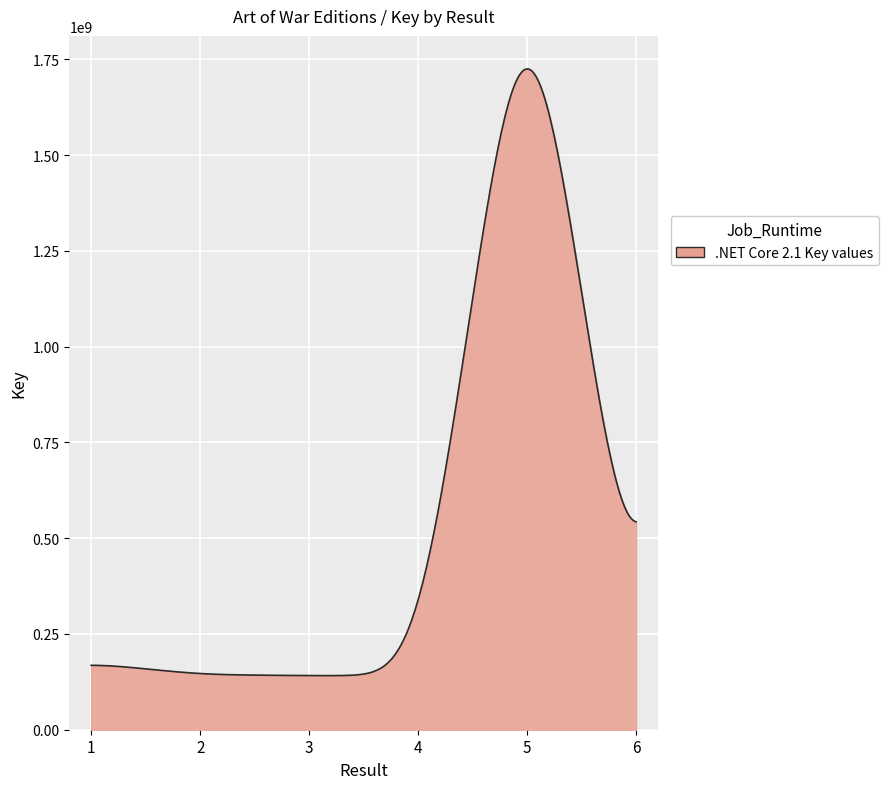

What is the difference between the maximum and minimum values?

1583872164.2